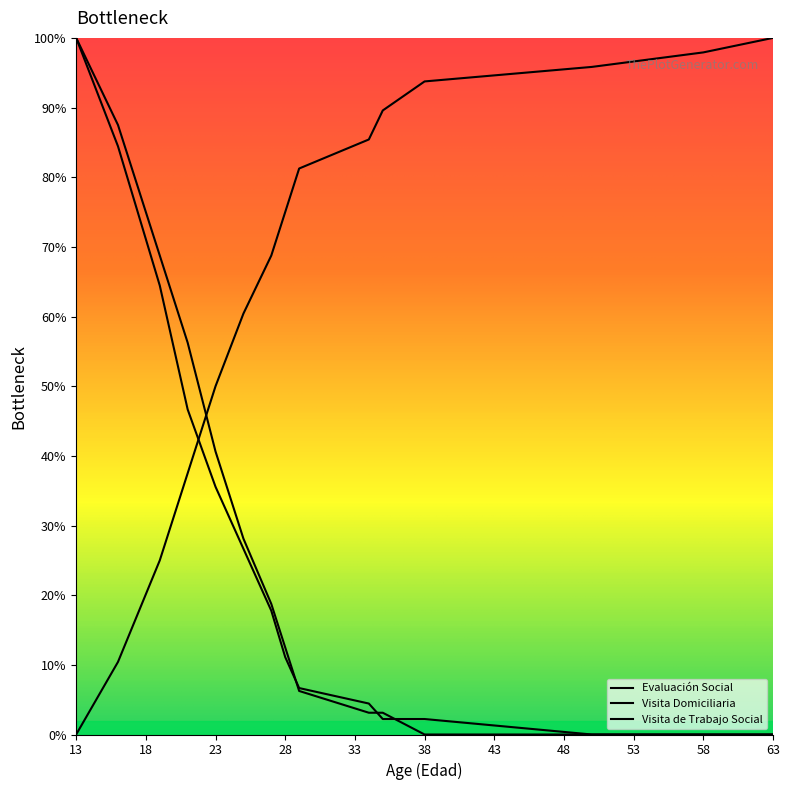

Reading left to right, transcribe all the data shown in this chart.

Evaluación Social: 13=100.0	16=84.4	19=64.4	21=46.7	23=35.6	25=26.7	27=17.8	28=11.1	29=6.7	34=4.4	35=2.2	38=2.2	50=0.0	58=0.0	63=0.0
Visita Domiciliaria: 13=100.0	16=87.5	19=68.8	21=56.2	23=40.6	25=28.1	27=18.8	28=12.5	29=6.2	34=3.1	35=3.1	38=0.0	50=0.0	58=0.0	63=0.0
Visita de Trabajo Social: 13=0.0	16=10.4	19=25.0	21=37.5	23=50.0	25=60.4	27=68.8	28=75.0	29=81.2	34=85.4	35=89.6	38=93.8	50=95.8	58=97.9	63=100.0